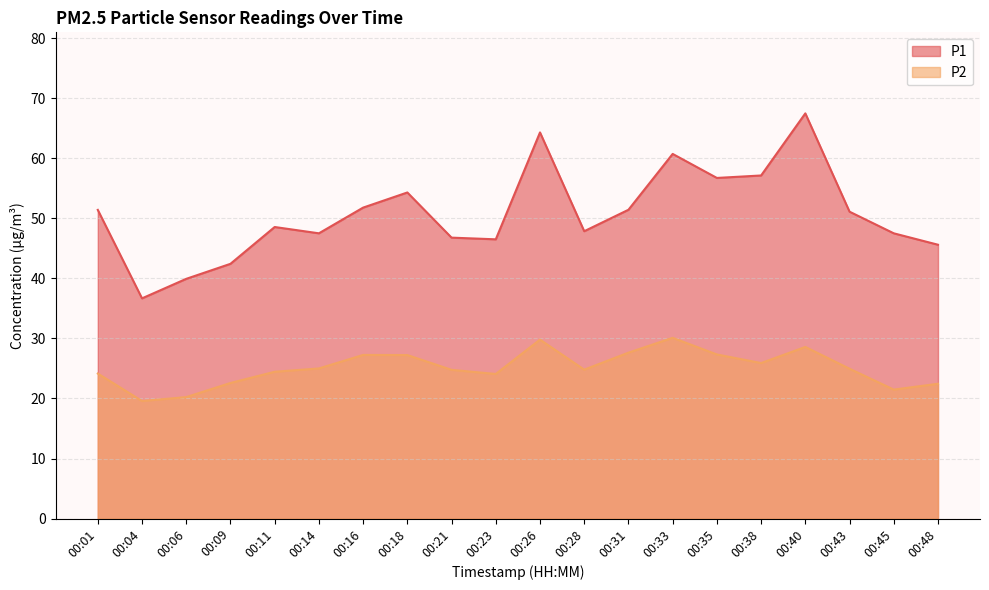

True or false: P1 has more than 1 interior local peaks.

True